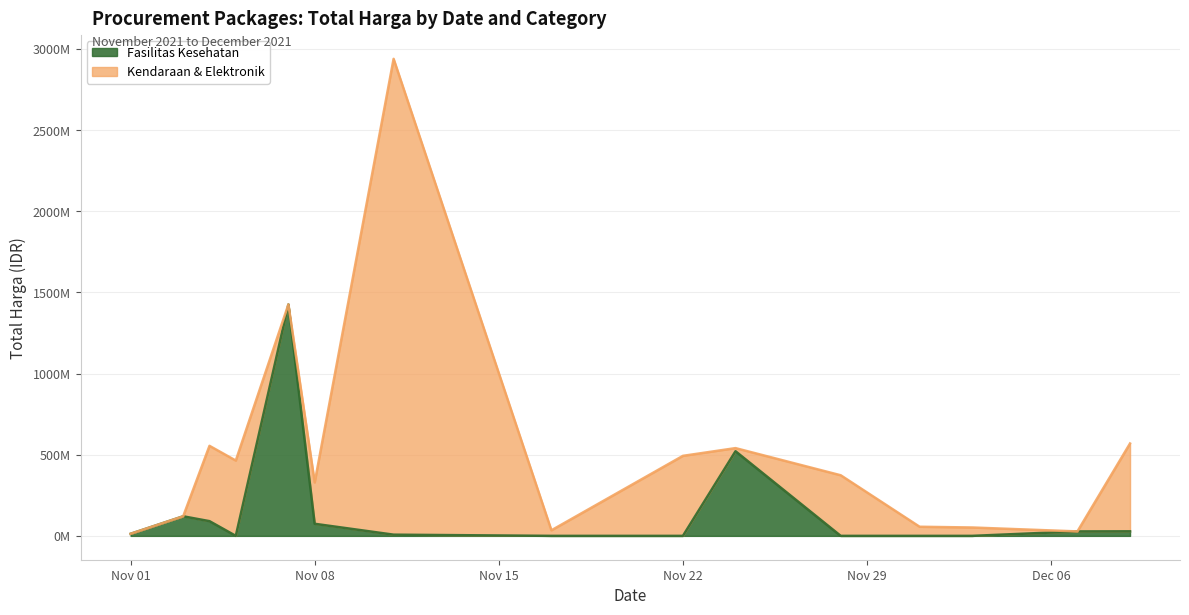

In Total Harga (Fasilitas Kesehatan), how many points are lower than both neighbors (excluding endpoints)?

7